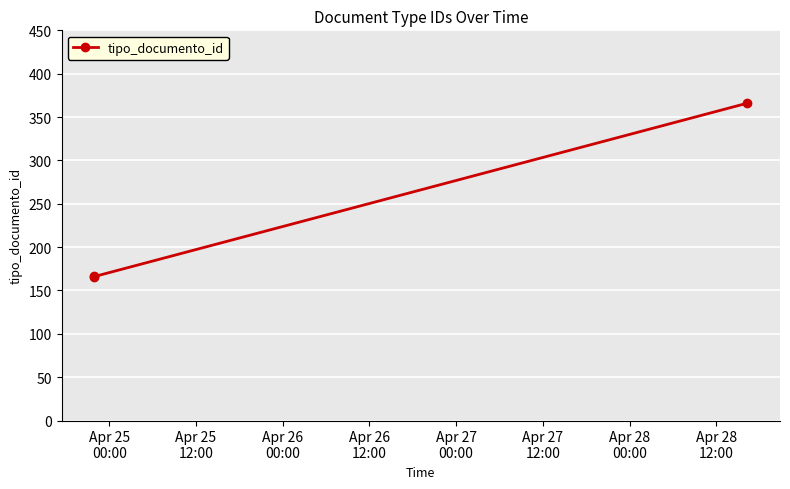

What is the average value?

233